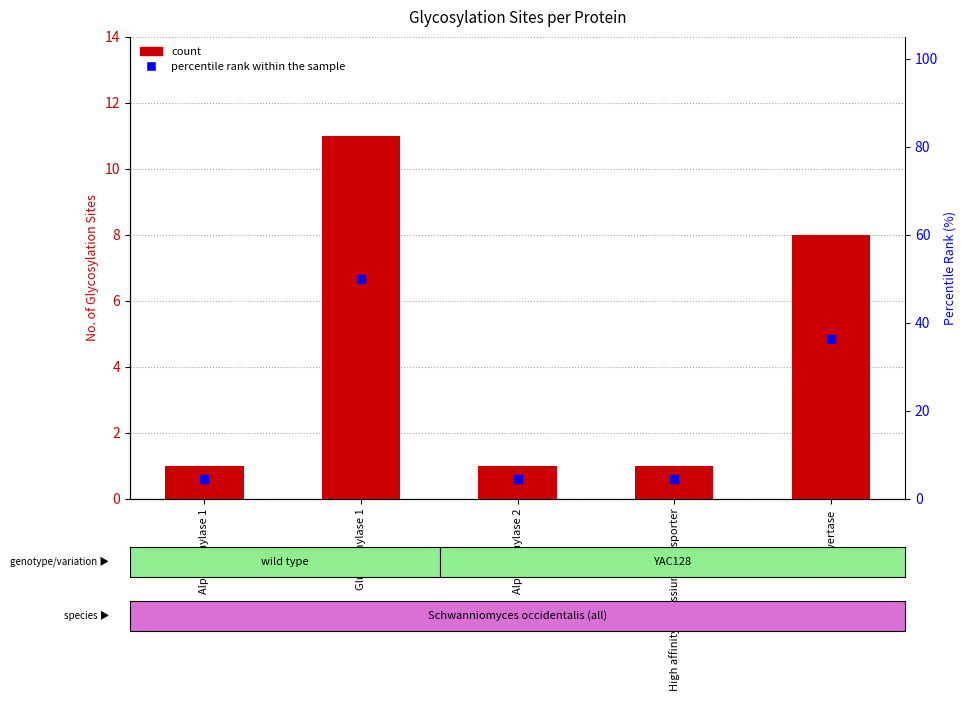

Which series contains the highest Y value?

percentile rank within the sample